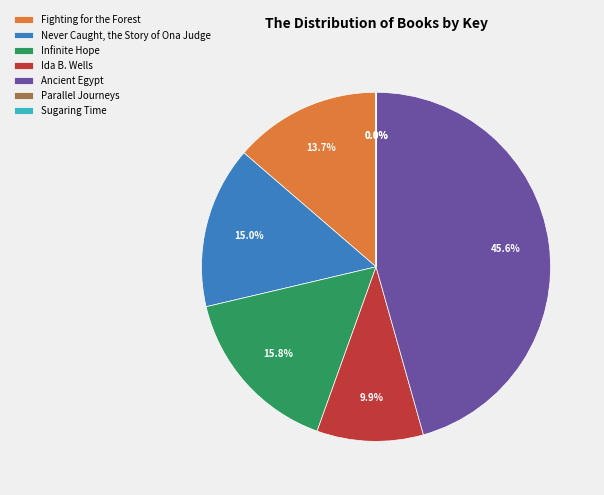

To the nearest percent, what percentage of the pie is Infinite Hope?

16%